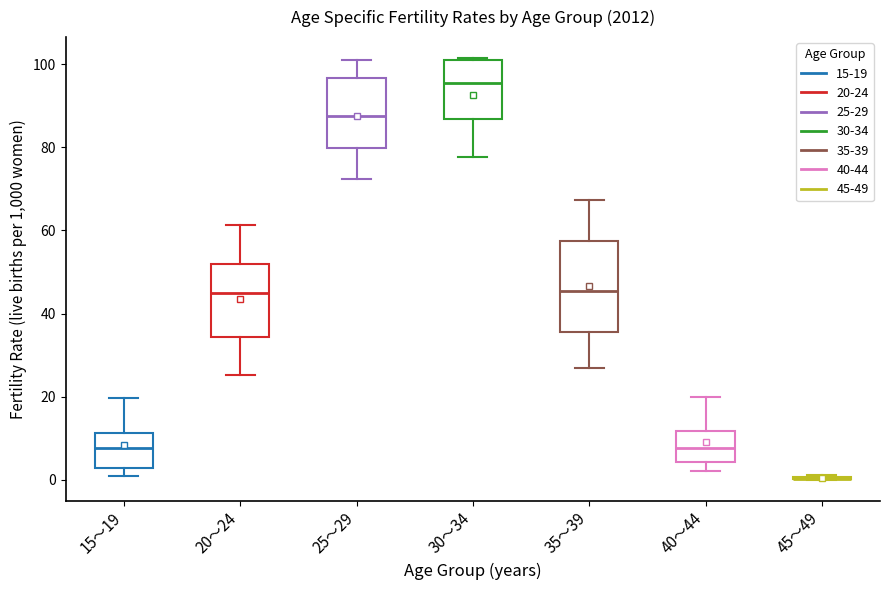

Reading left to right, transcribe this box plot: for each box, give where its median line is, the range the box spans, and where its two whiskers end, as read against the y-axis. The values are not printed on the chart, so give them approximately, as read against the axis.

15～19: median 8, box 2 to 12, whiskers 0 to 20
20～24: median 46, box 34 to 52, whiskers 26 to 62
25～29: median 88, box 80 to 96, whiskers 72 to 100
30～34: median 96, box 86 to 102, whiskers 78 to 102
35～39: median 46, box 36 to 58, whiskers 26 to 68
40～44: median 8, box 4 to 12, whiskers 2 to 20
45～49: box collapsed to a line at 0, whiskers 0 to 2